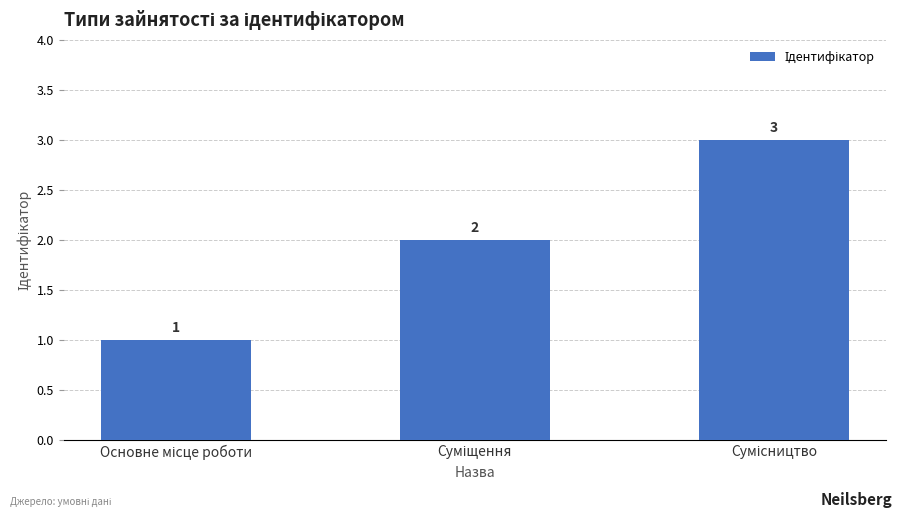

What is the maximum value shown in the chart?

3